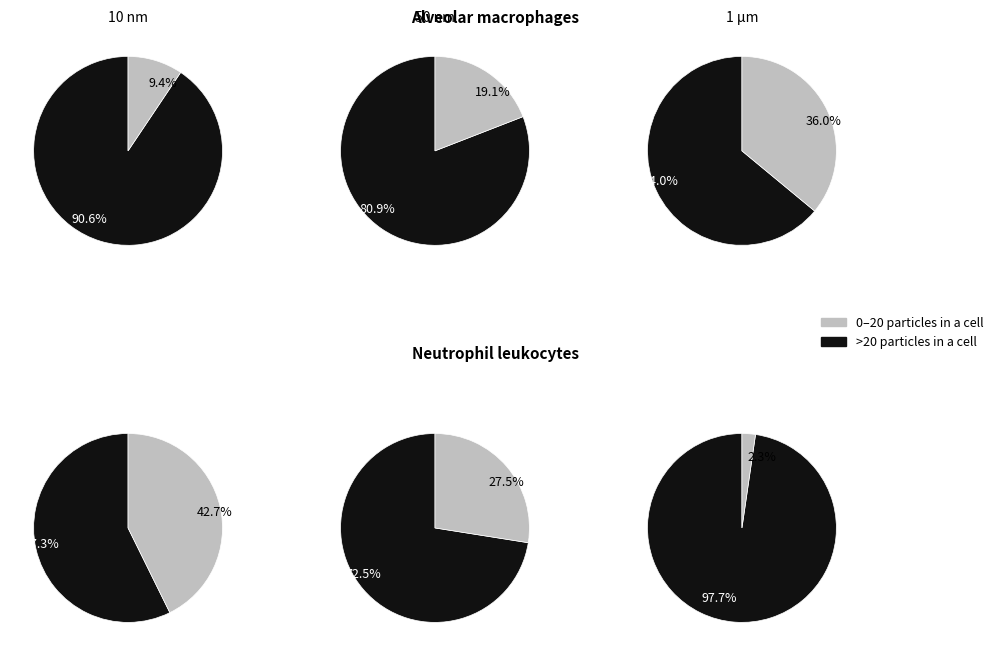

Between 4 and 7, which is larger?

4